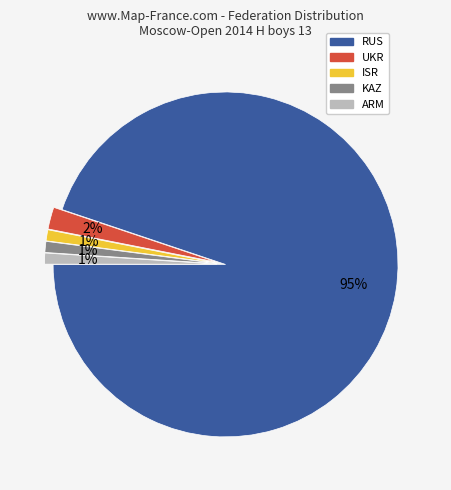

What is the largest slice in the pie chart?

RUS